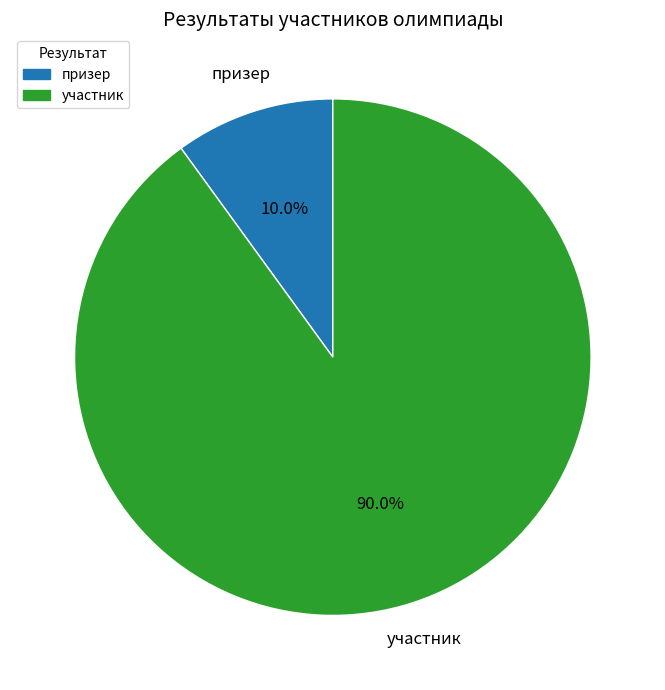

Is the sum of призер and участник greater than half?

Yes